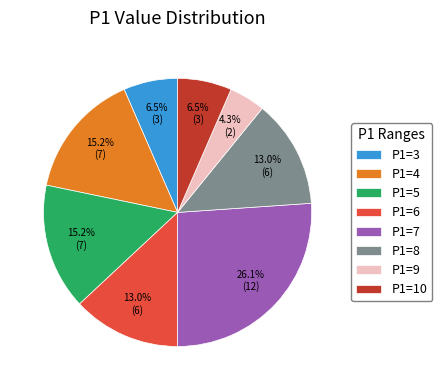

To the nearest percent, what is the difference between the P1=8 and P1=4 slice percentages?

2%